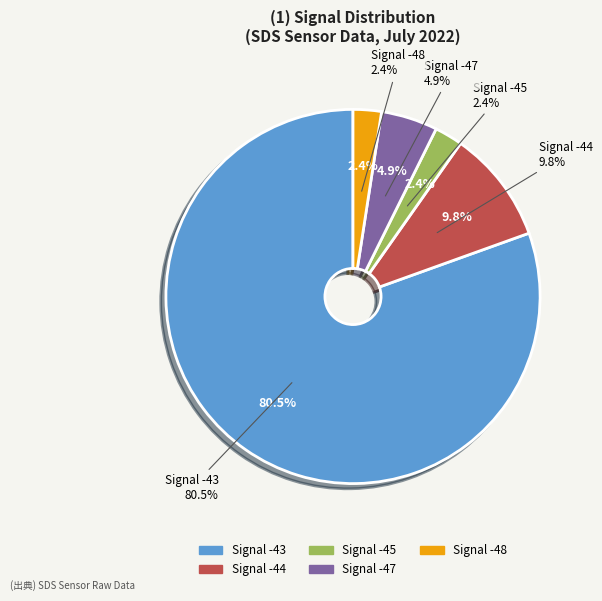

Is -47 the majority of the pie?

No